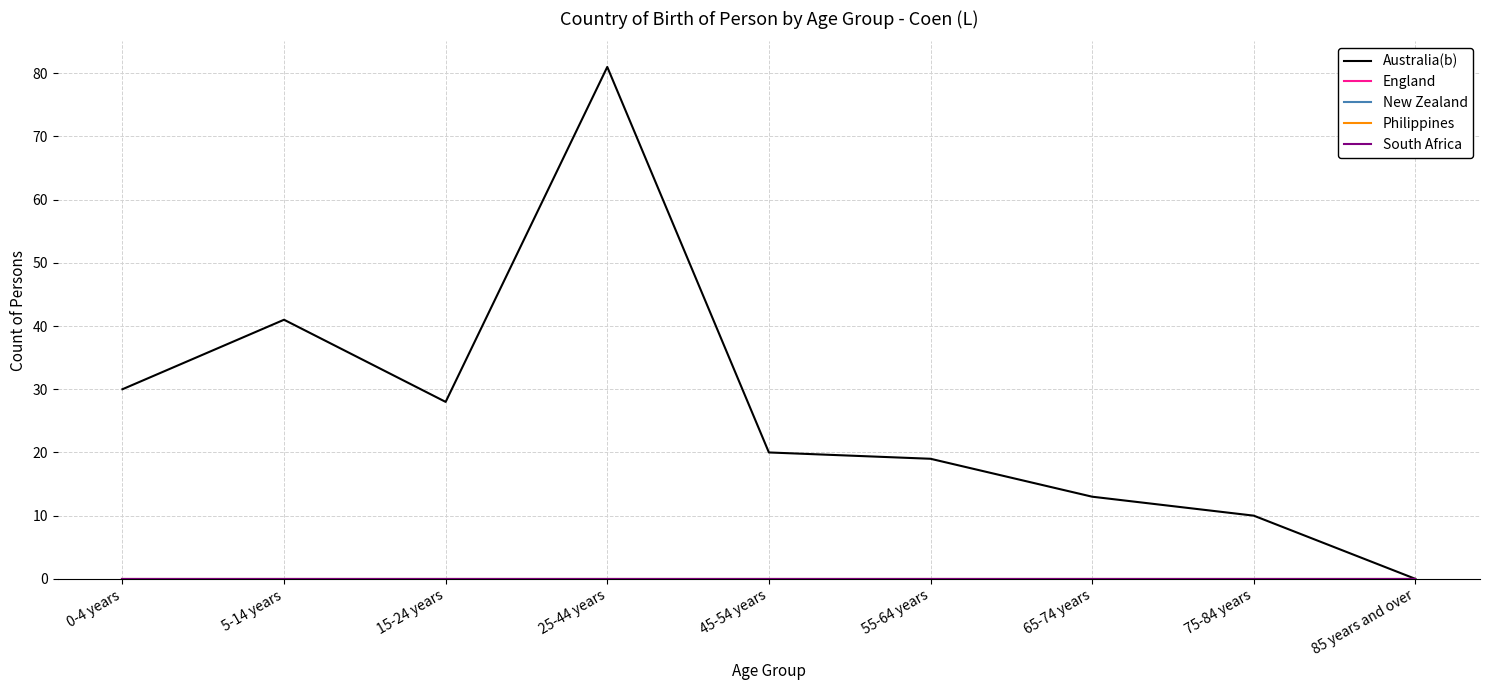

Reading left to right, what are all the values shown in this chart?

Australia(b): 30	41	28	81	20	19	13	10	0
England: 0	0	0	0	0	0	0	0	0
New Zealand: 0	0	0	0	0	0	0	0	0
Philippines: 0	0	0	0	0	0	0	0	0
South Africa: 0	0	0	0	0	0	0	0	0